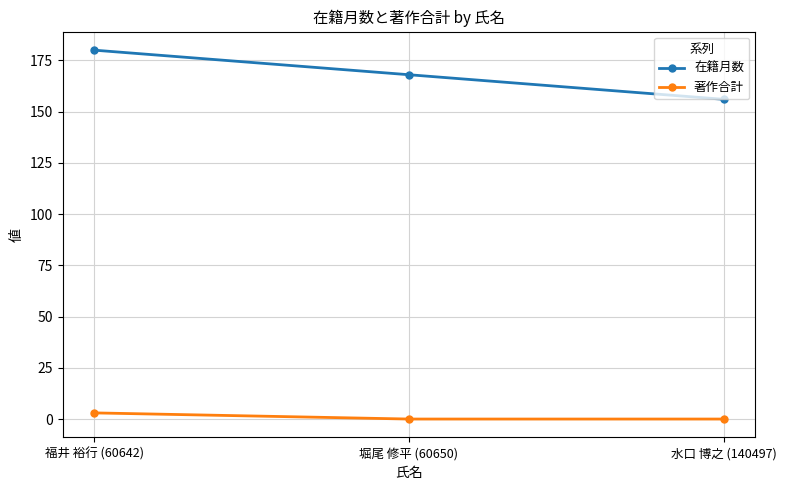

Reading left to right, list all the values displayed in this chart.

在籍月数: 180	168	156
著作合計: 3	0	0